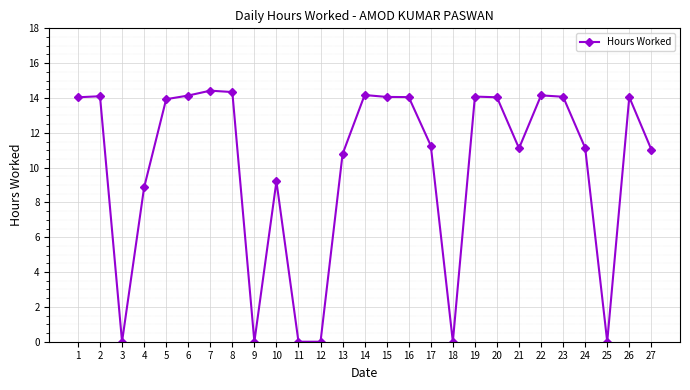

True or false: the data shows -9.7 at 18.

False